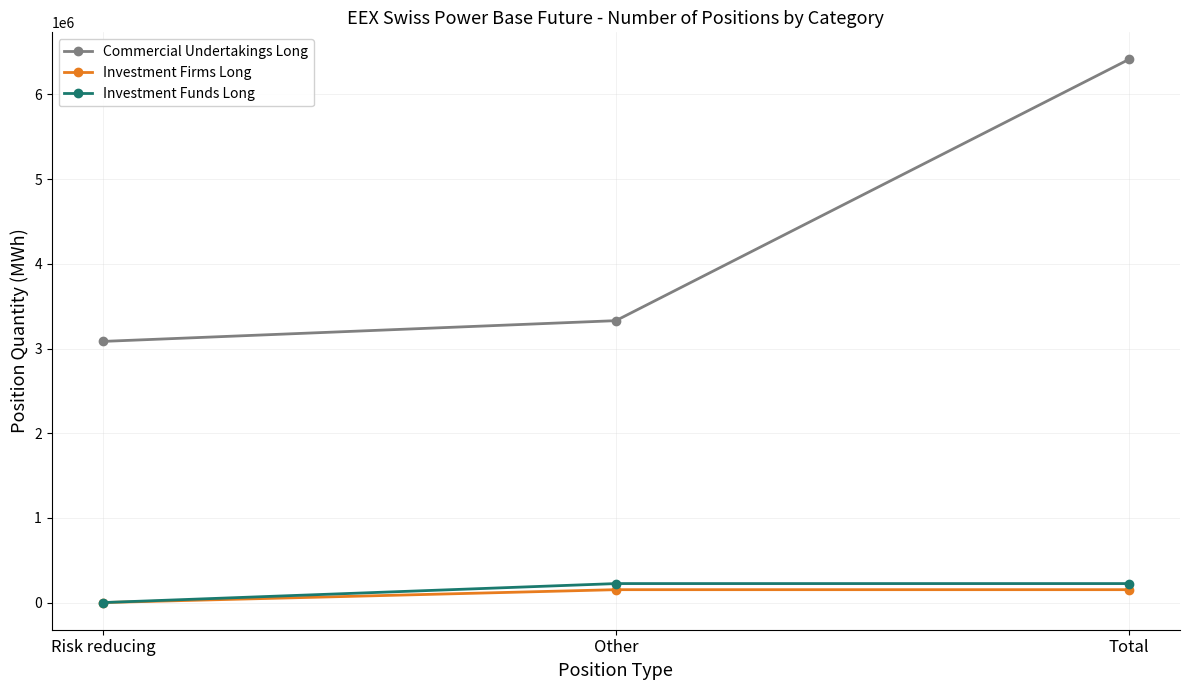

Which category has the lowest value in the Commercial Undertakings Long series?

Risk reducing